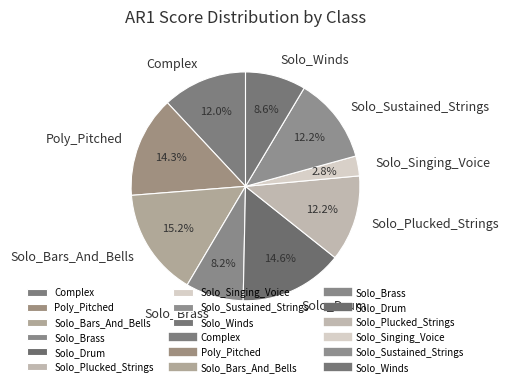

How many slices are in this pie chart?

9